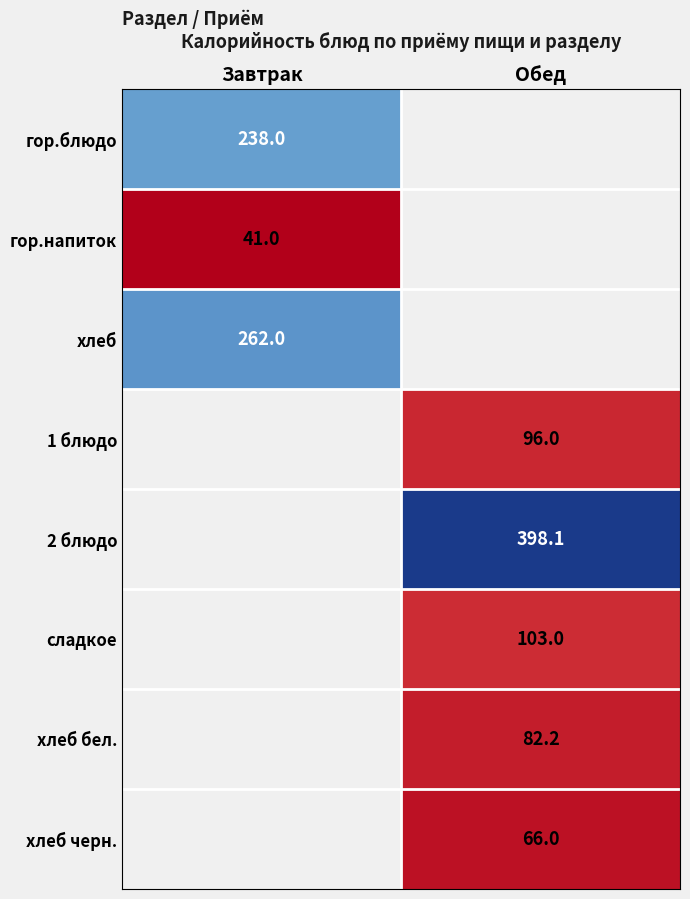

What is the minimum value shown in the chart?

41.0